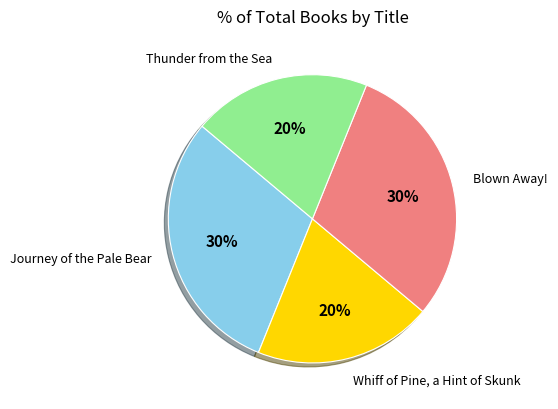

Count the number of slices in the pie.

4